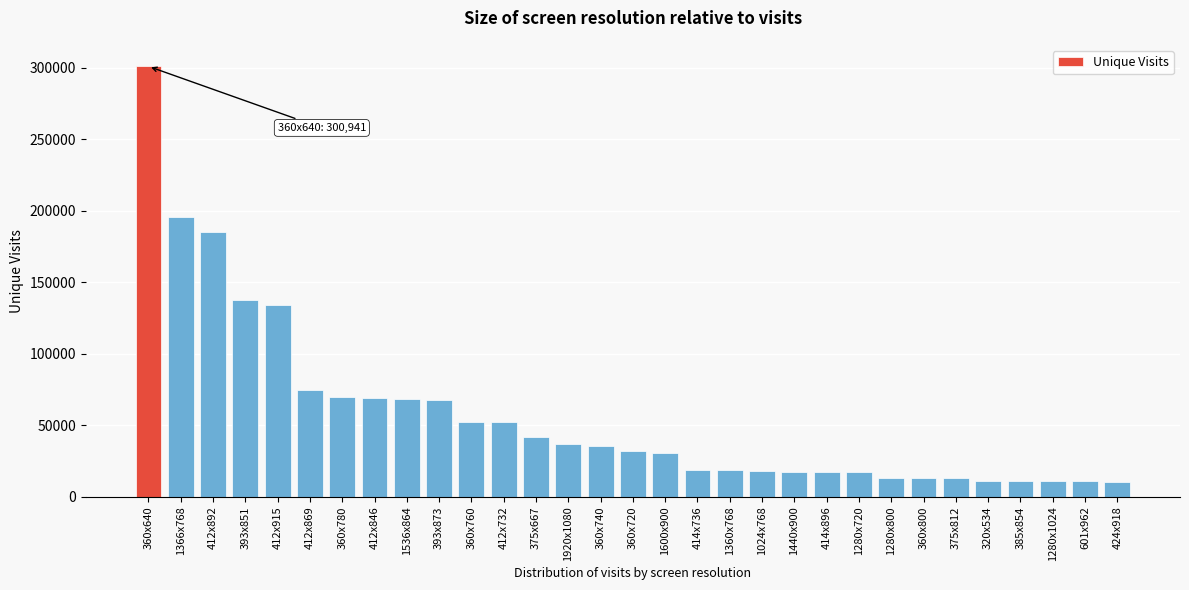

What is the greatest value displayed?

300941